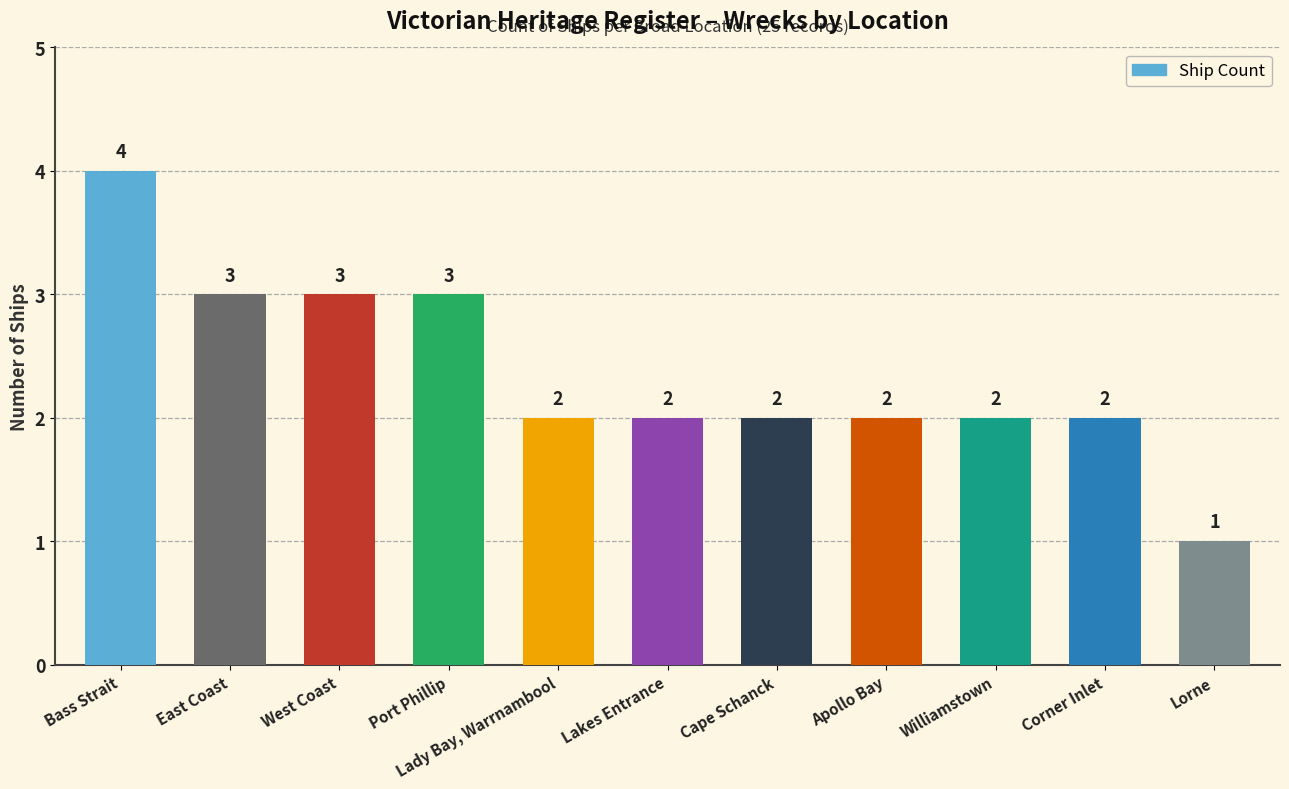

What position from the right is Williamstown?

3